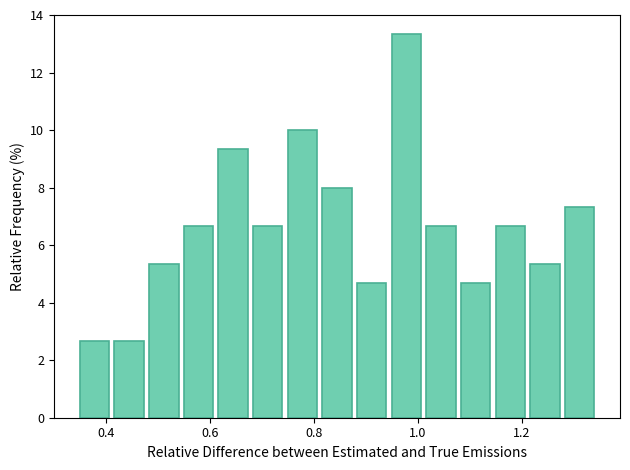

Read against the x-axis, roughly where is the centre of the tallest bar?

0.98